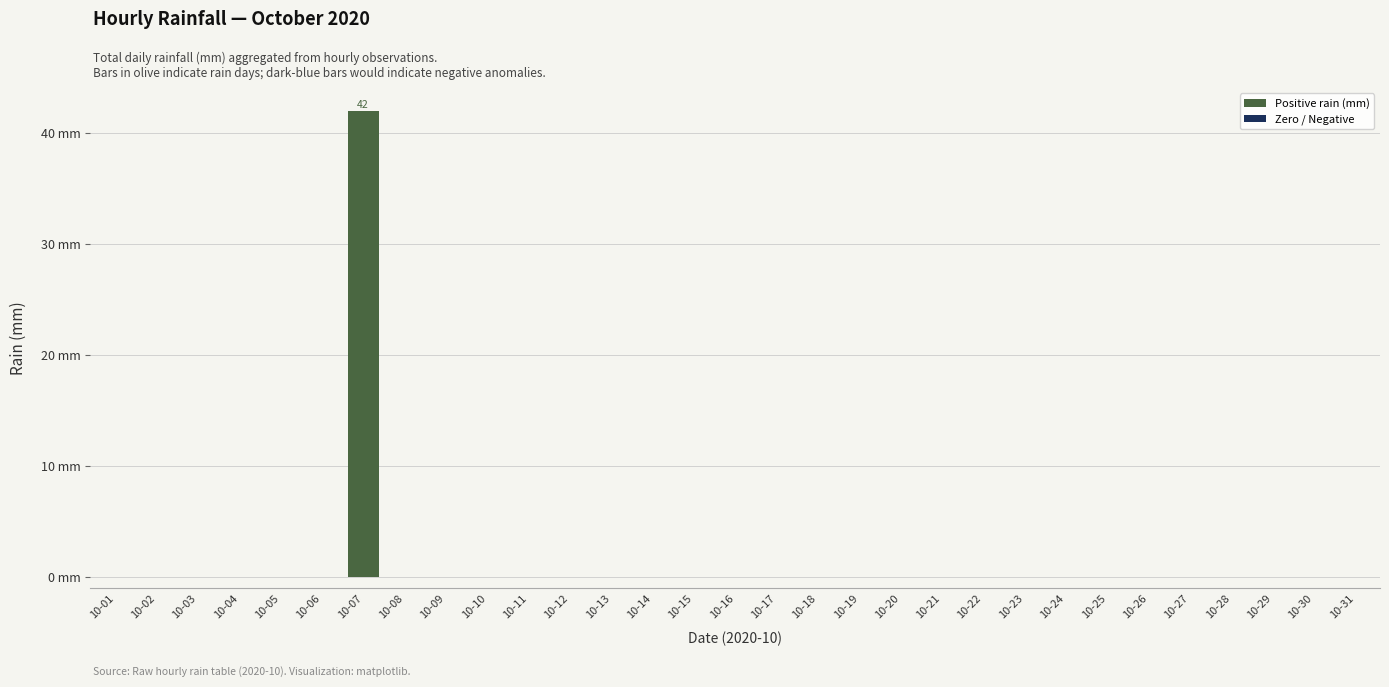

Are the bars horizontal?

No